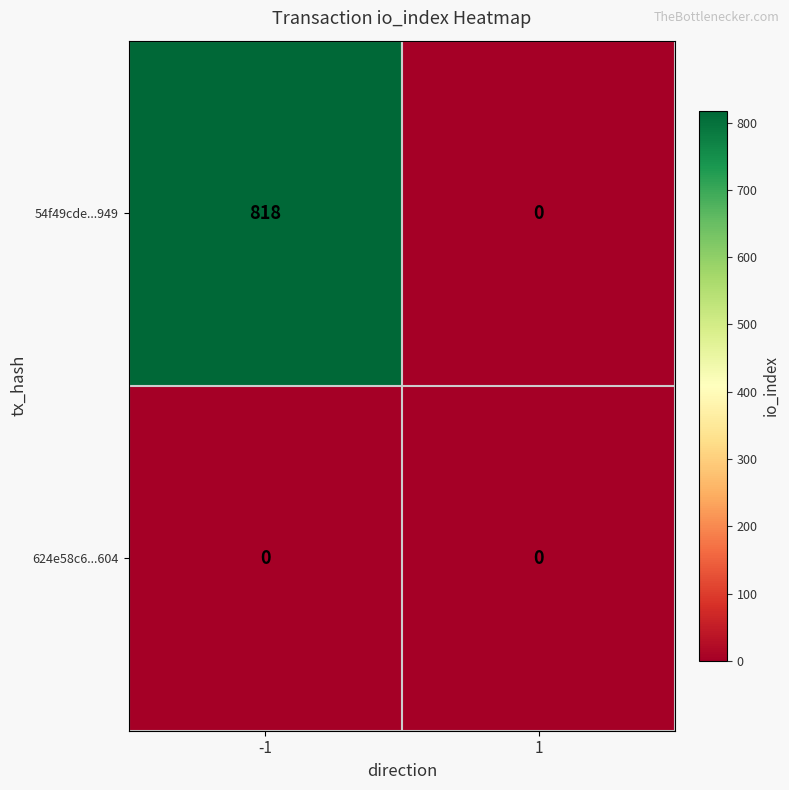

What is the difference between the 54f49cde...949 values at 1 and -1?

818